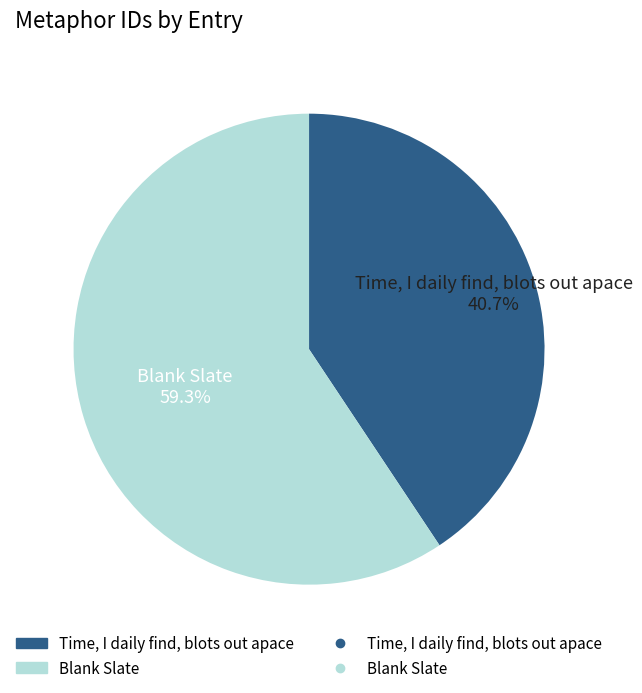

Is there a majority slice in this chart?

Yes